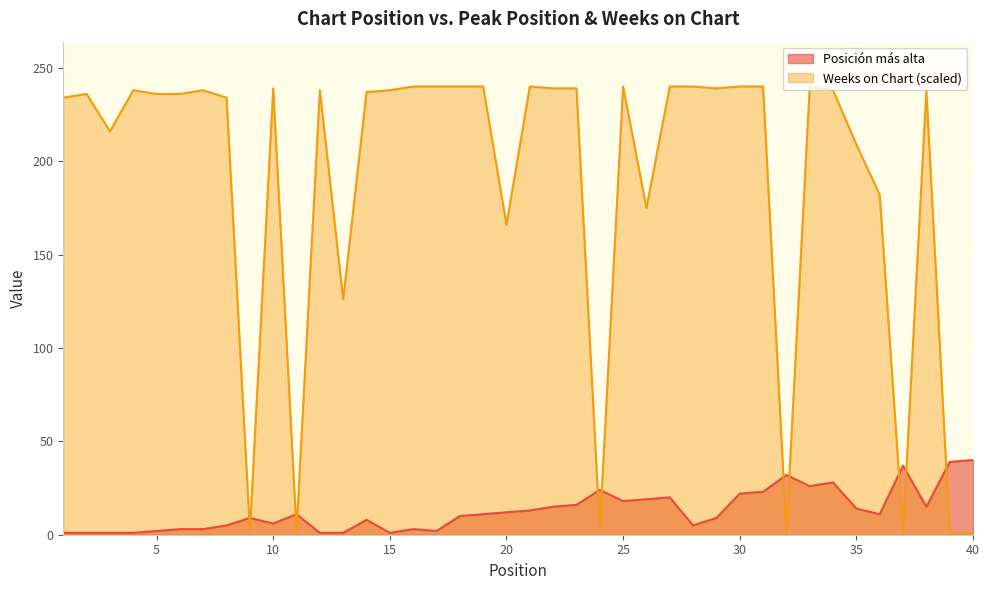

Which category has the lowest value across all series?

1